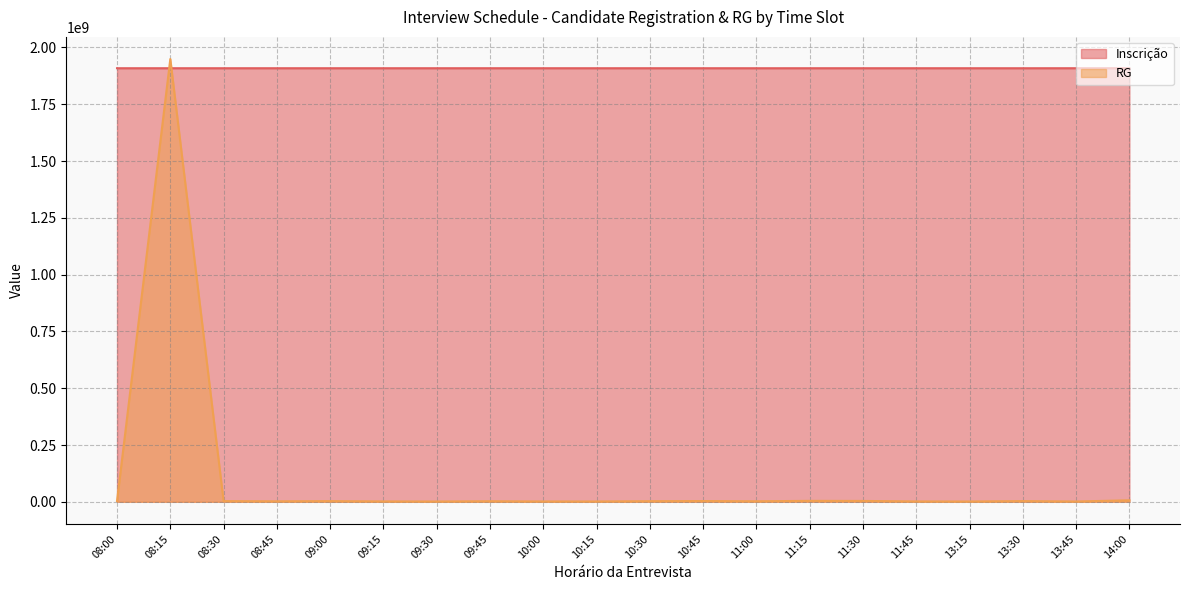

At which label does RG reach its peak?

08:15